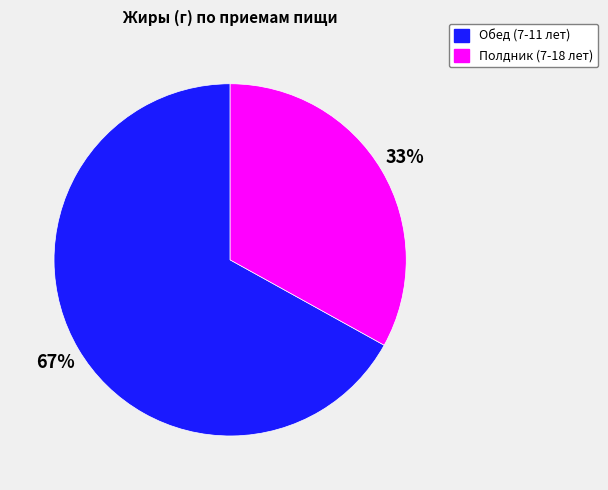

Count the number of slices in the pie.

2